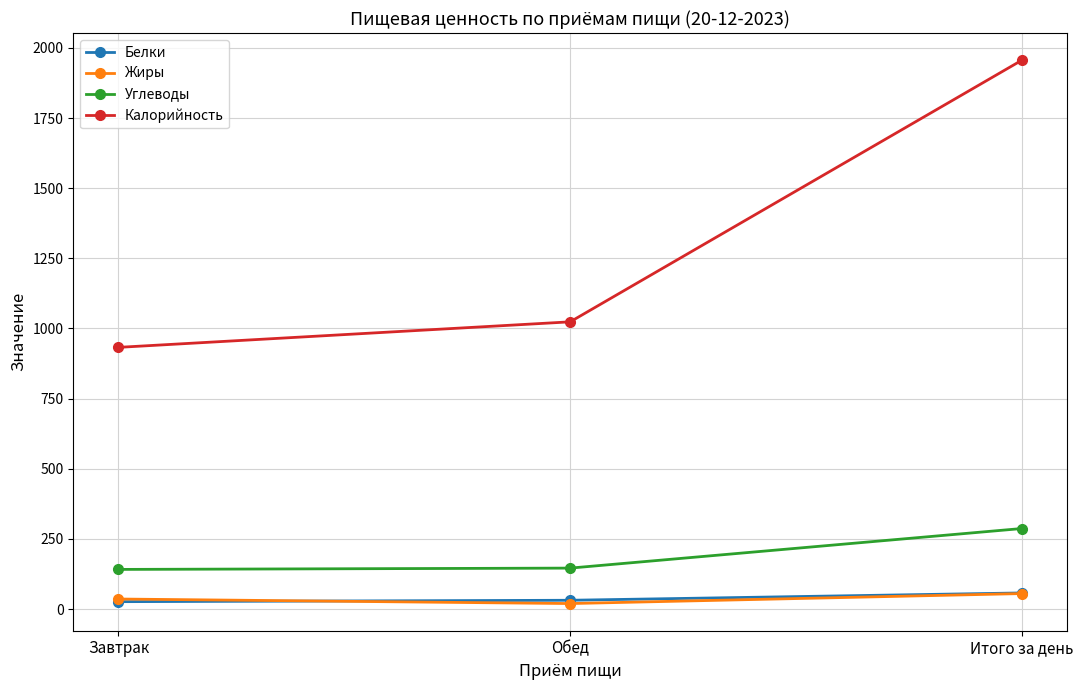

What is the difference between the Углеводы values at Завтрак and Итого за день?

145.8